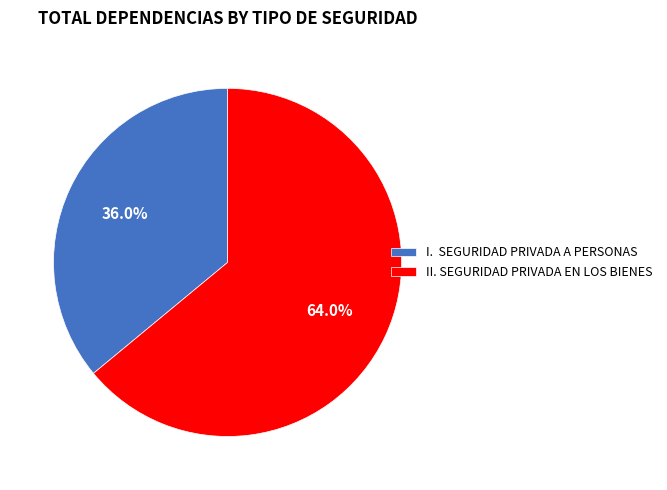

How many slices are in this pie chart?

2